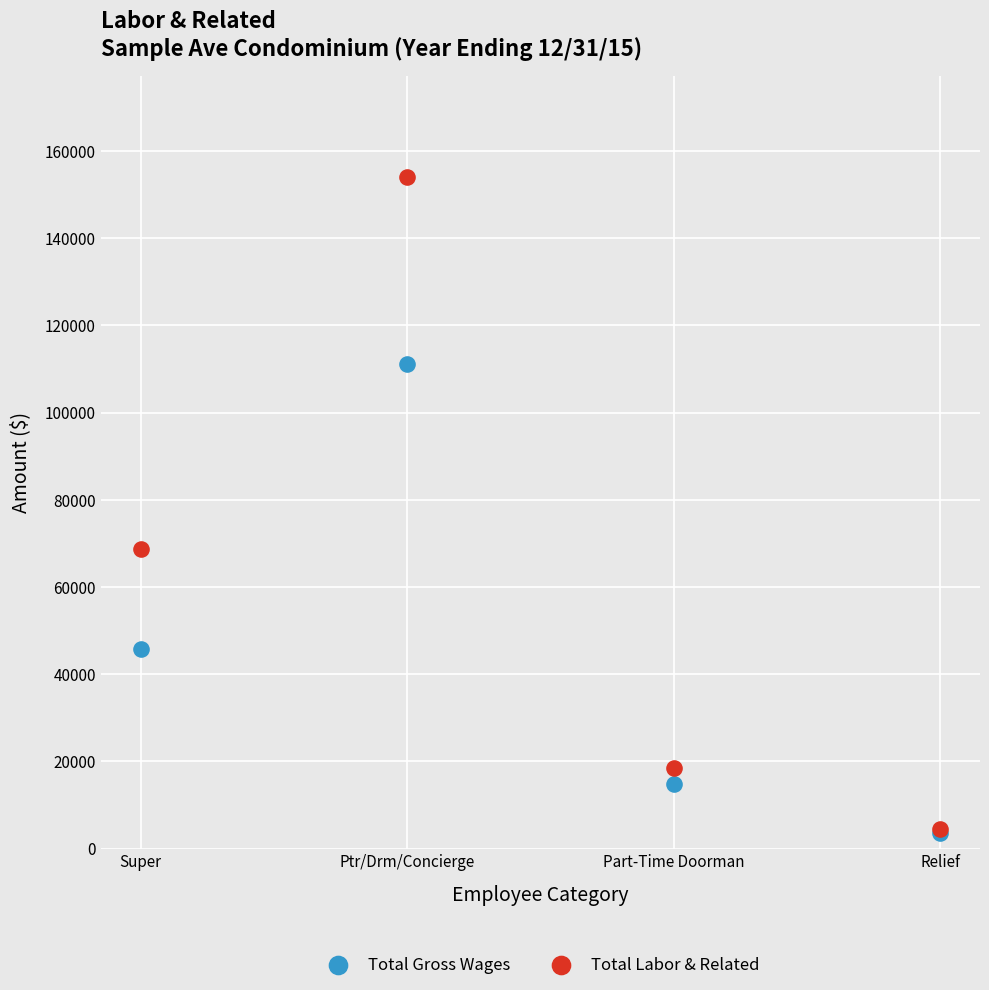

Across all series, what Y value is closest to 78815?

68794.0